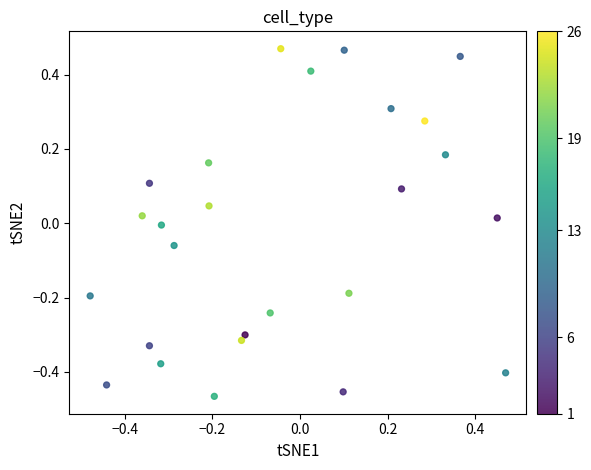

What is the range of Y values (max minus min)?

0.9